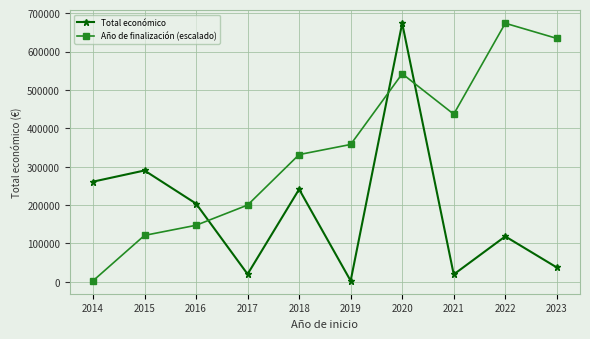

At which label does Total económico reach its peak?

2020